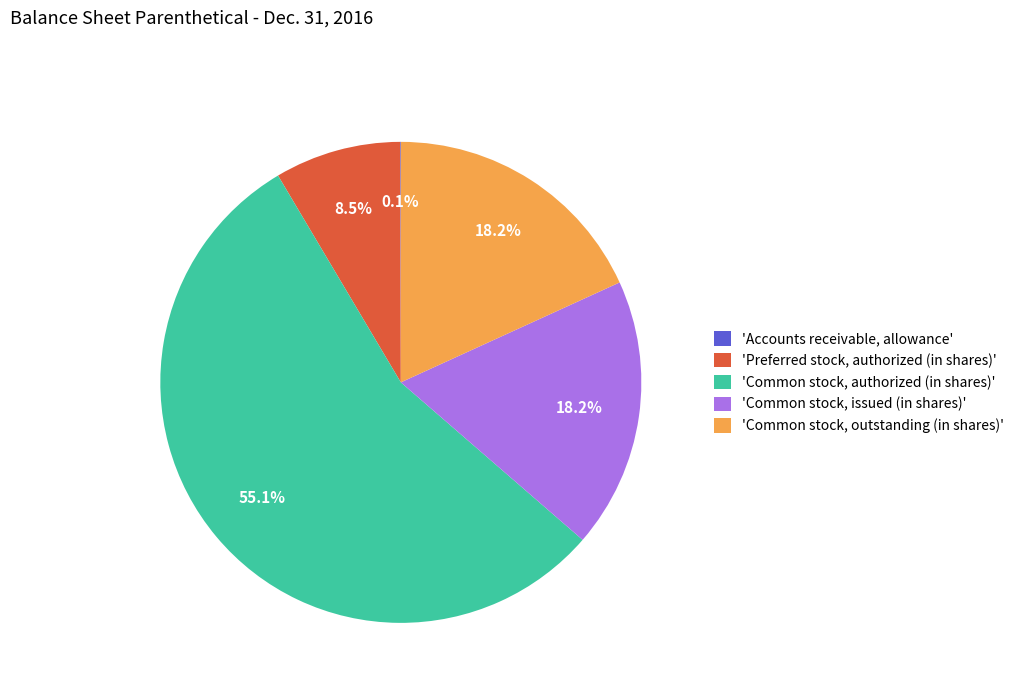

Does any single category account for the majority?

Yes